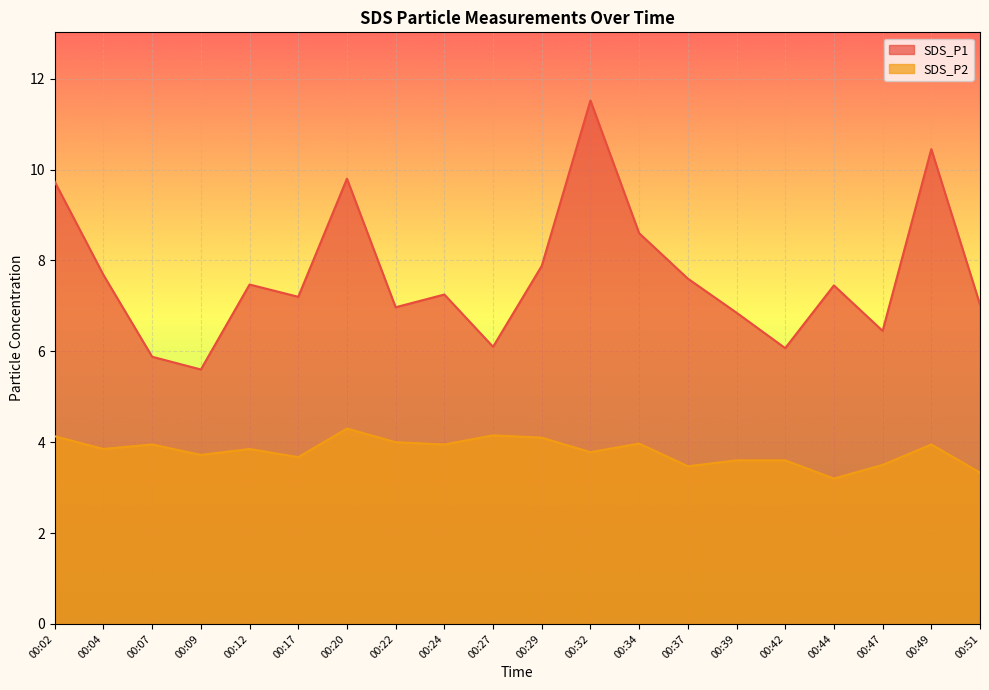

Count the number of data series in this chart.

2